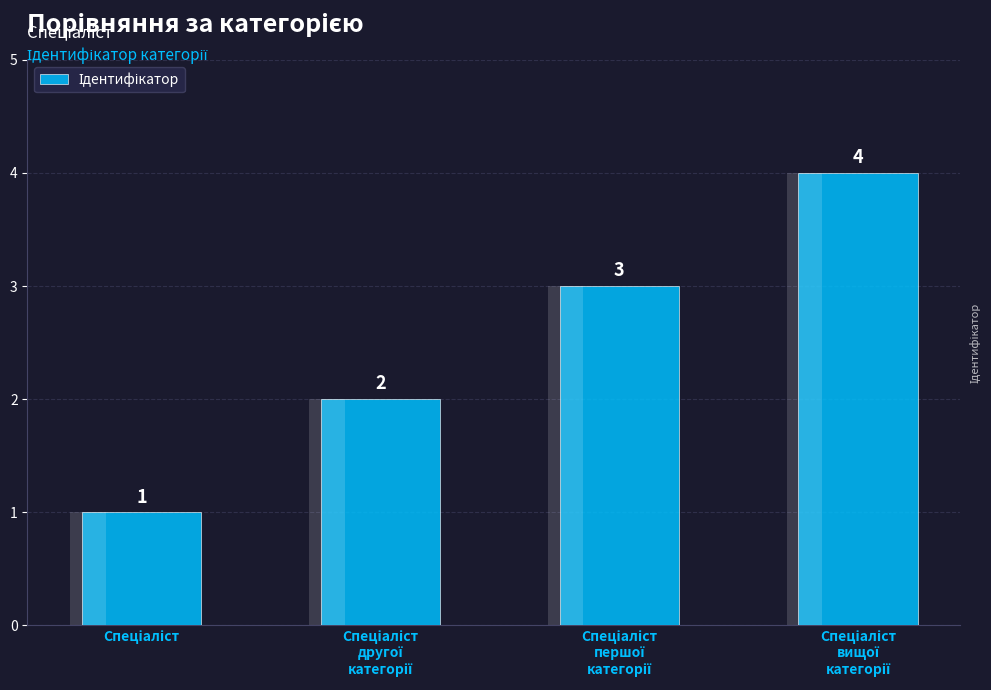

Is it true that the value at Спеціаліст
вищої
категорії is 6?

False